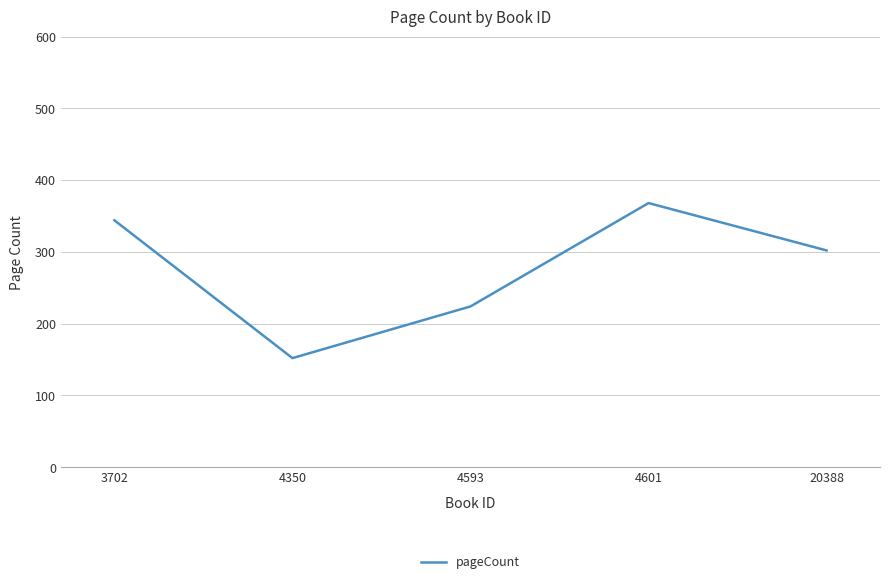

The value at 4350 is 152. True or false?

True